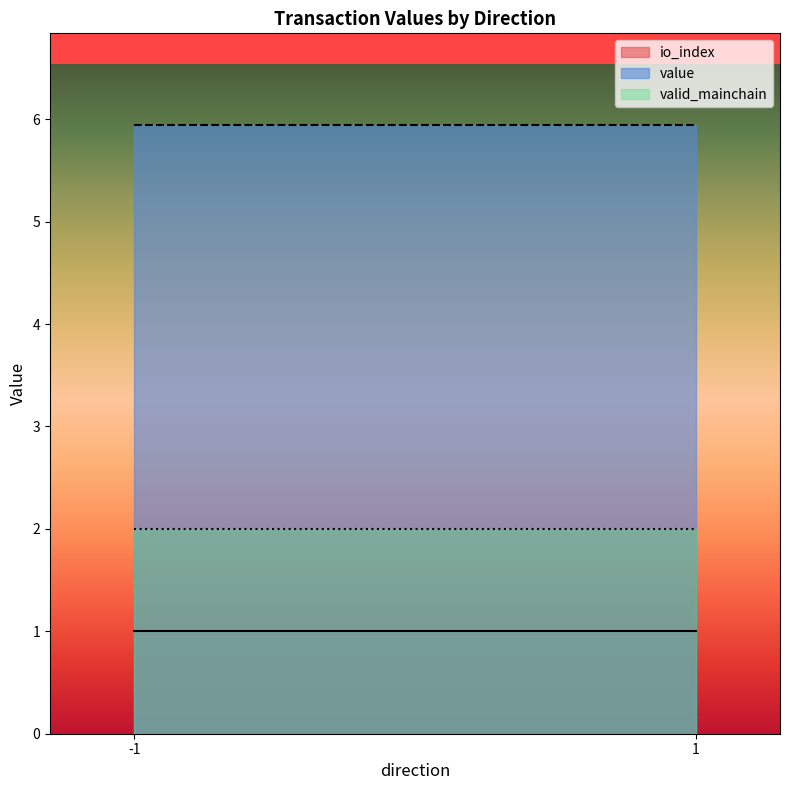

Reading right to left, what are all the values shown in this chart?

io_index: 1=1.0	-1=1.0
value: 1=5.9	-1=5.9
valid_mainchain: 1=2.0	-1=2.0